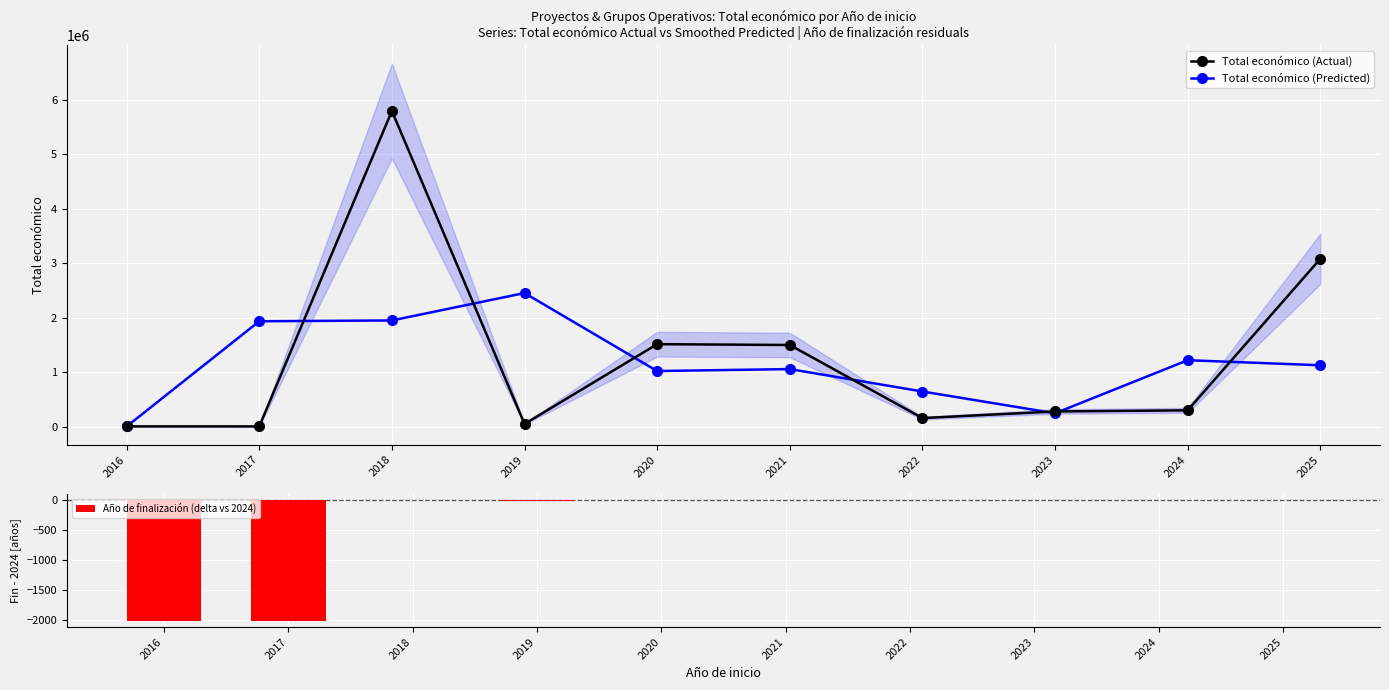

What is the approximate value of Total económico (Actual) at 2016?

5718.0